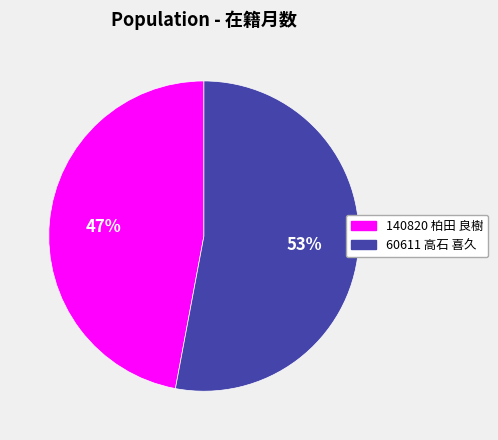

True or false: 140820 柏田 良樹 accounts for 47% of the total.

True